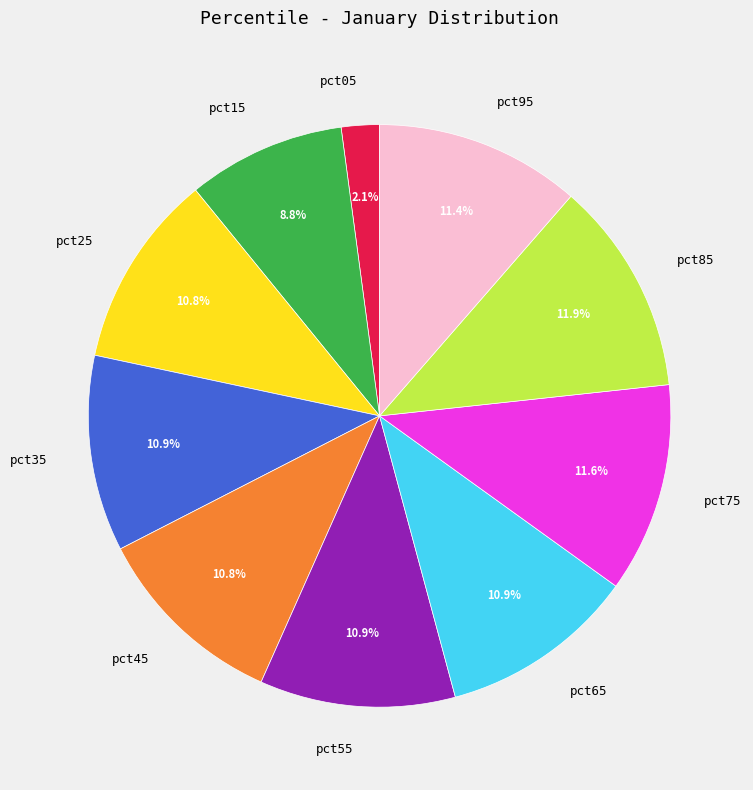

What is the smallest slice in the pie chart?

pct05